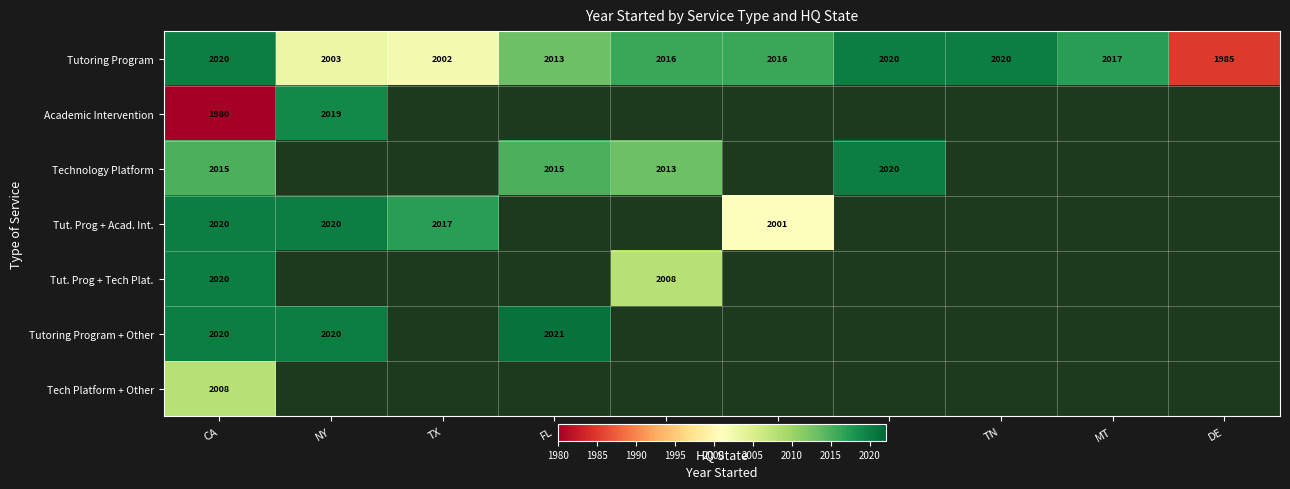

What is the highest value of the Tutoring Program series?

2020